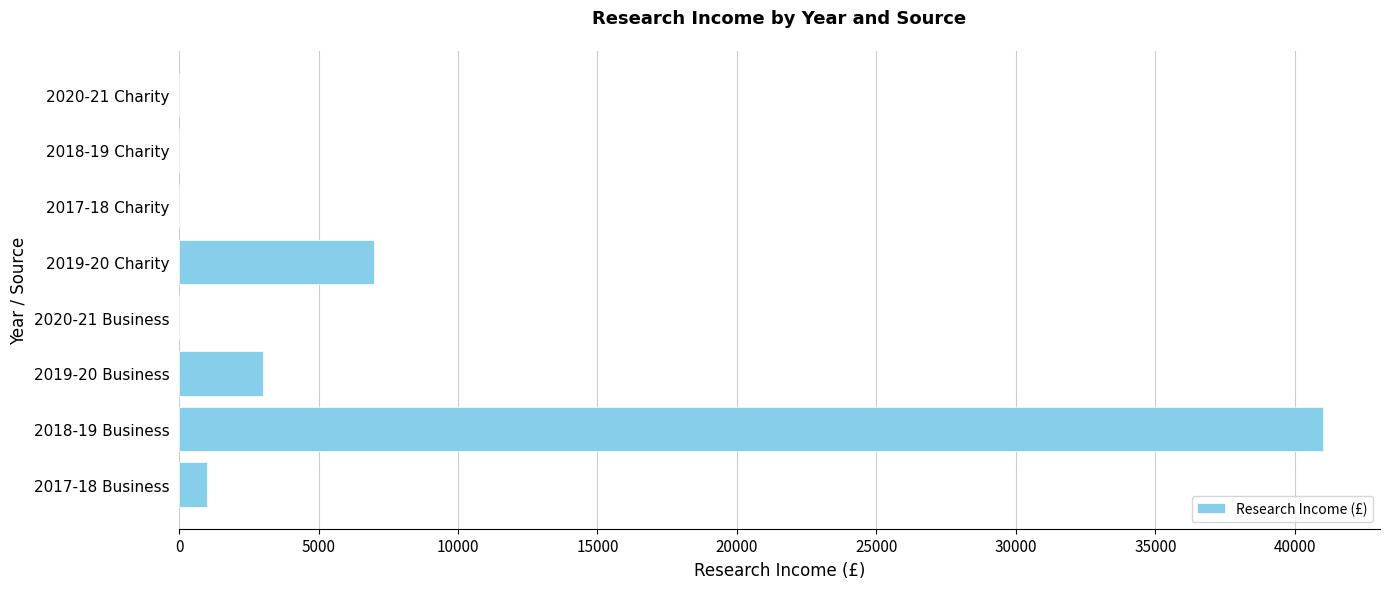

The value at 2017-18 Charity is 0. True or false?

True